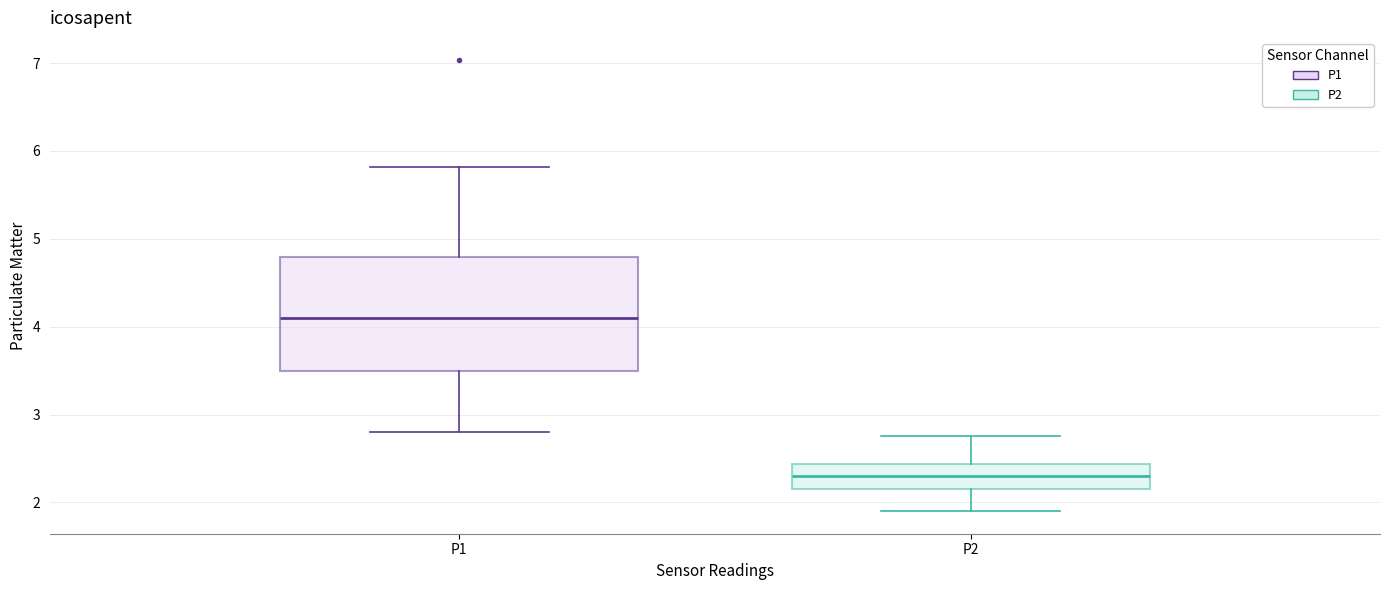

Where does the median line of the box for P1 sit on the y-axis? The values are not printed on the chart, so give them approximately, as read against the axis.

4.1